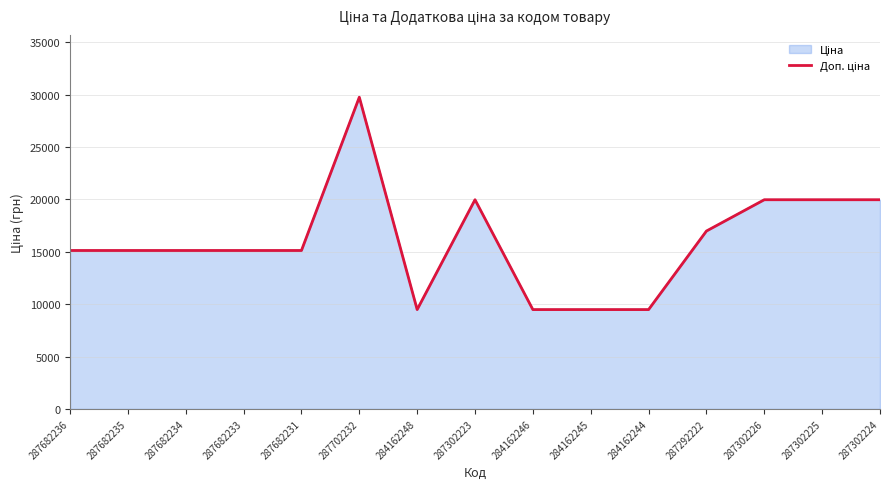

What position from the left is 284162244?

11